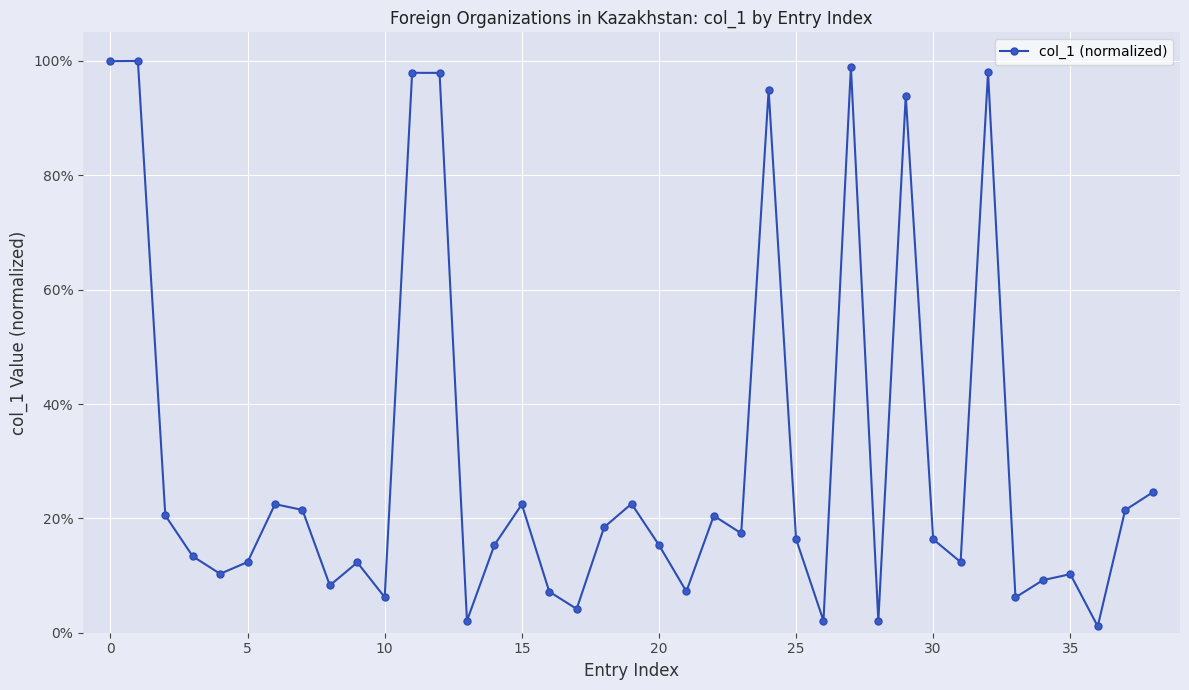

What is the value of the 2nd point from the left?

1.0